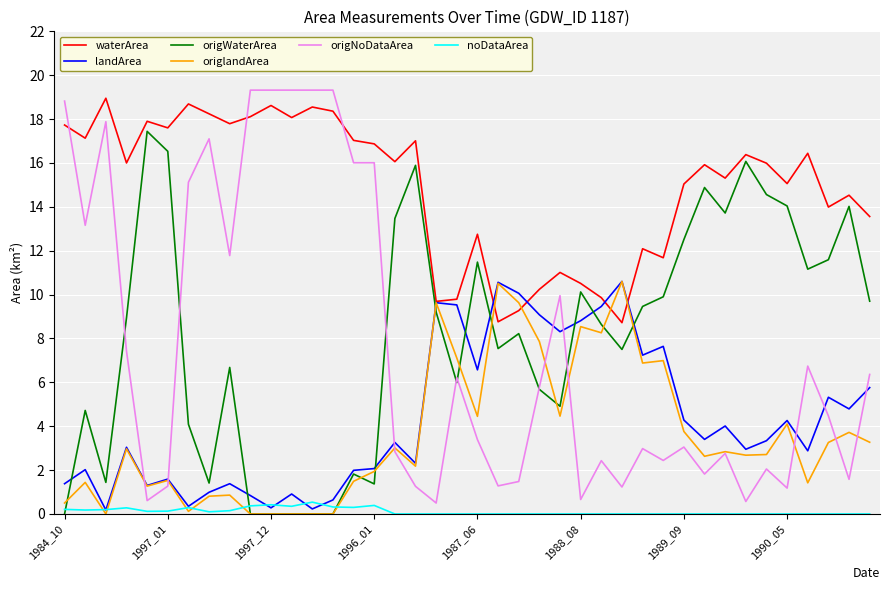

True or false: waterArea and noDataArea cross at least once.

False